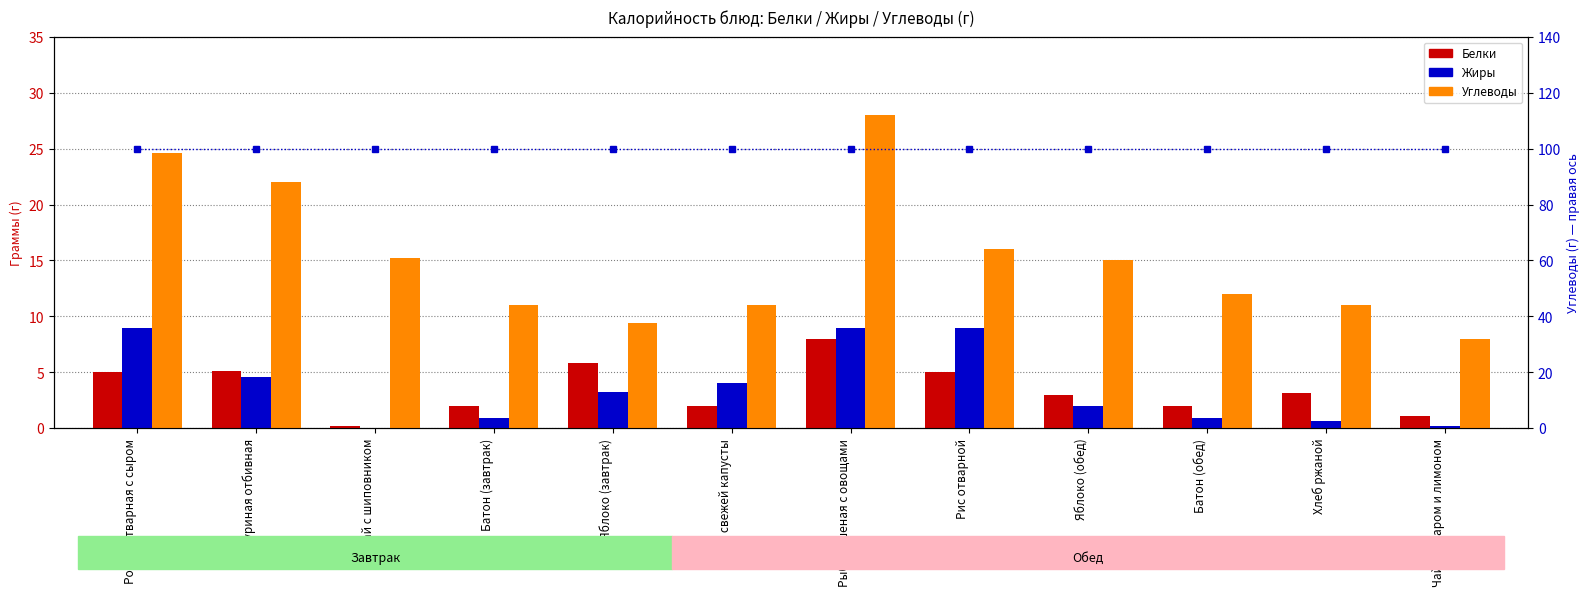

Is it true that Углеводы (правая ось) equals 100.0 at Рожки отварная с сыром?

True